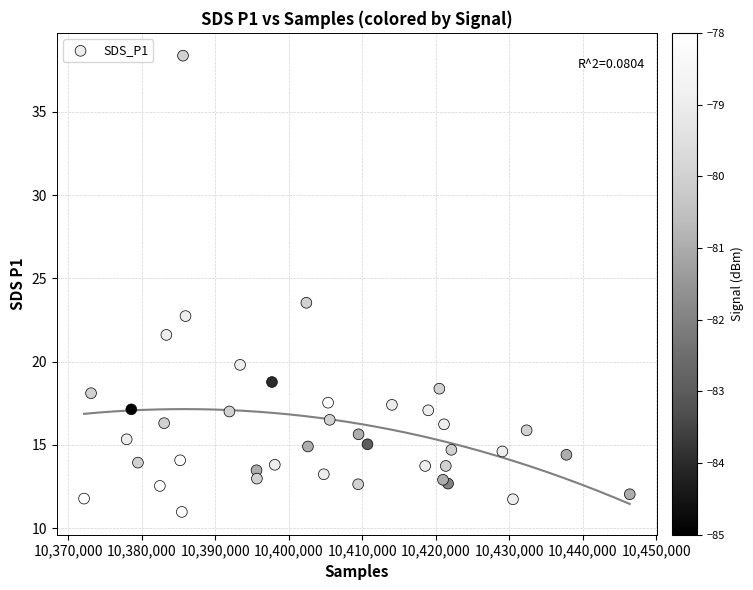

What Y value in the scatter plot is closest to 24?

23.5